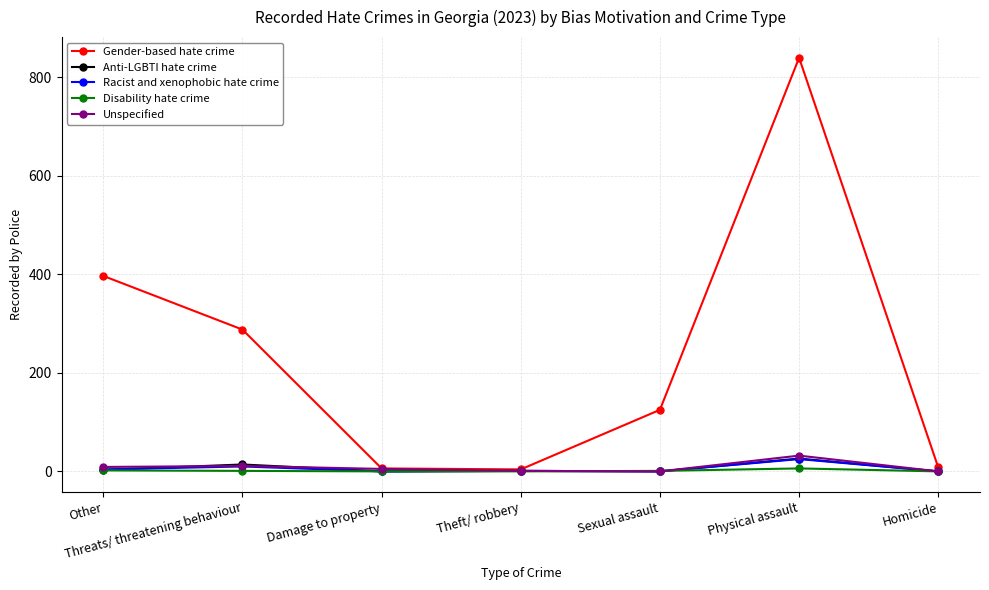

At which category is the sum across all series the highest?

Physical assault